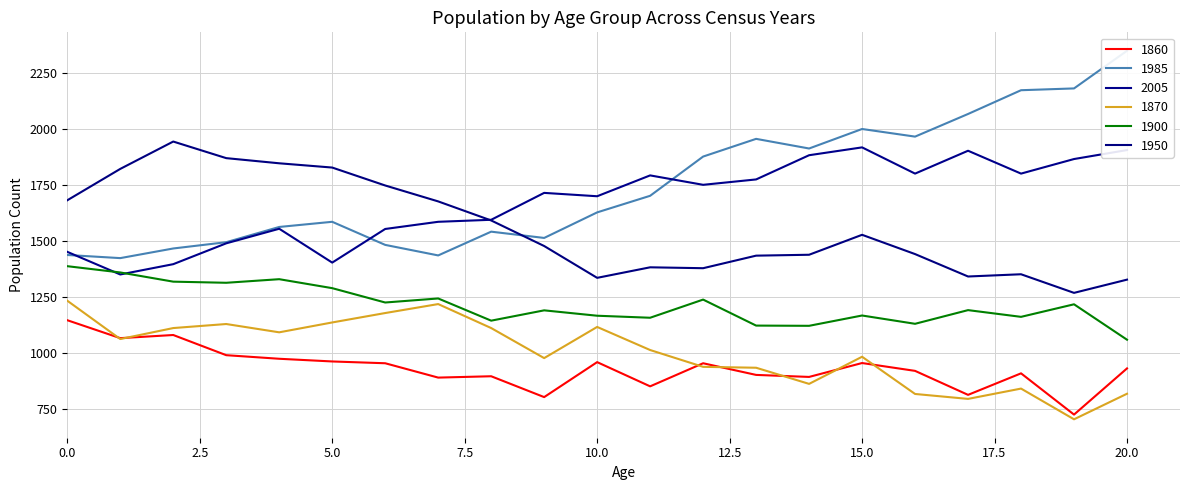

What is the difference between the maximum and minimum values in the 1860 series?

421